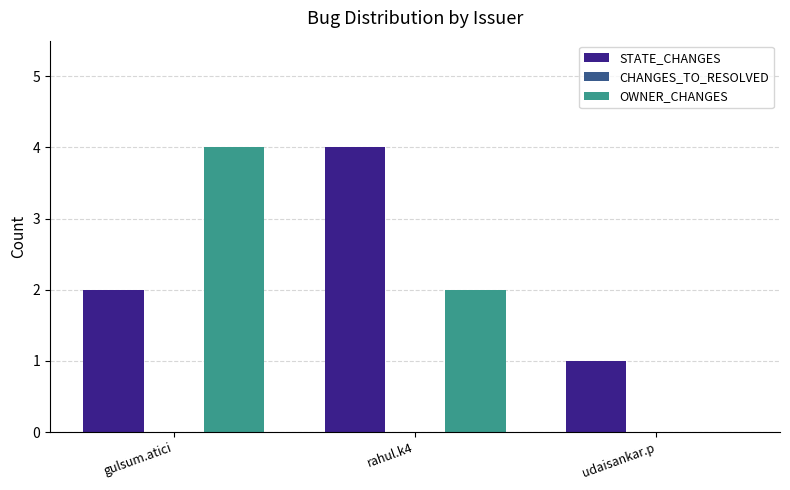

Reading right to left, extract all data points from this chart.

STATE_CHANGES: udaisankar.p=1	rahul.k4=4	gulsum.atici=2
OWNER_CHANGES: udaisankar.p=0	rahul.k4=2	gulsum.atici=4